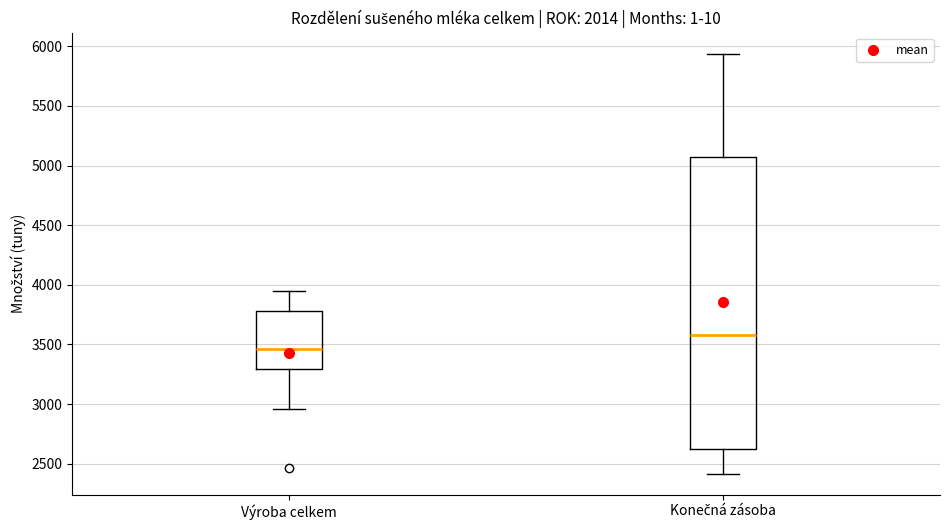

Reading left to right, read every box against the y-axis: the position of its median line, the range the box covers, and the ends of its whiskers. The values are not printed on the chart, so give them approximately, as read against the axis.

Výroba celkem: median 3450, box 3300 to 3800, whiskers 2950 to 3950
Konečná zásoba: median 3600, box 2600 to 5050, whiskers 2400 to 5950